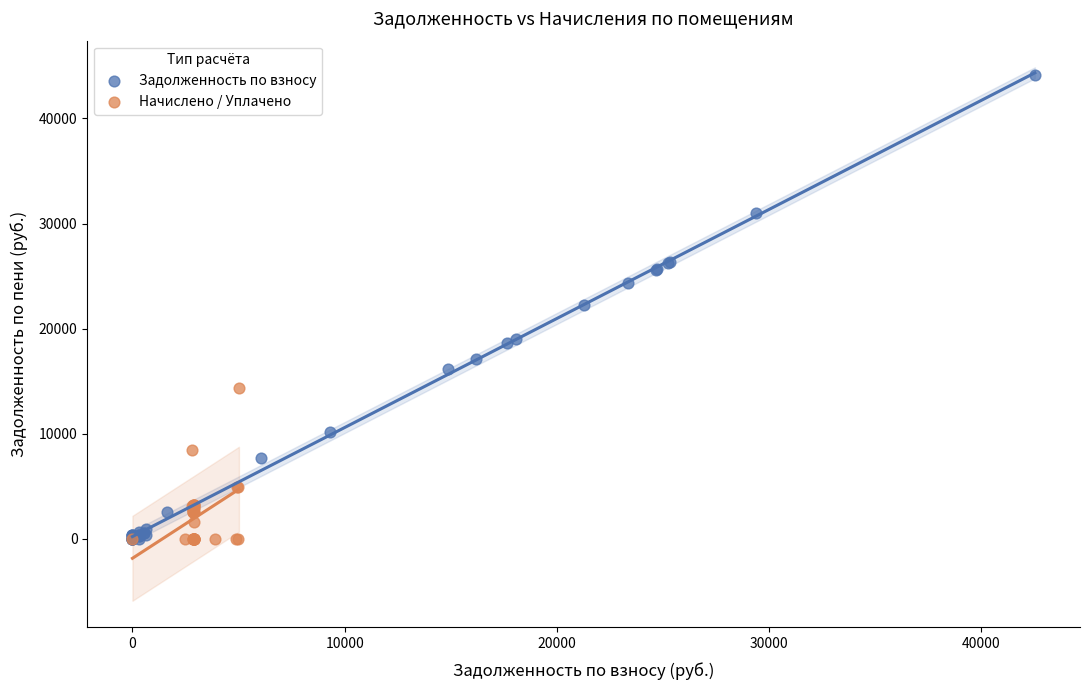

What are all the series names shown in the legend?

Задолженность по взносу, Начислено / Уплачено